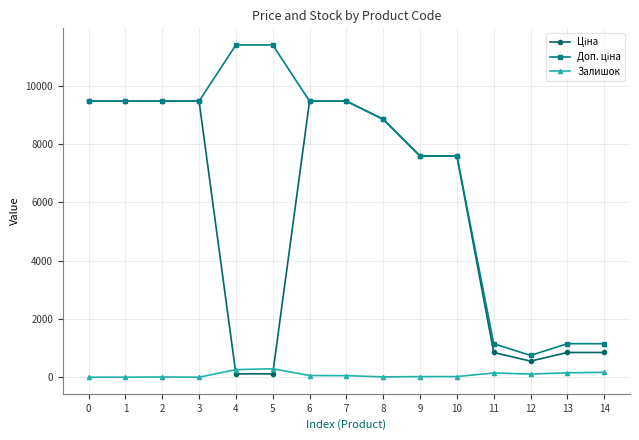

What is the total value across all series at 1?

18960.1